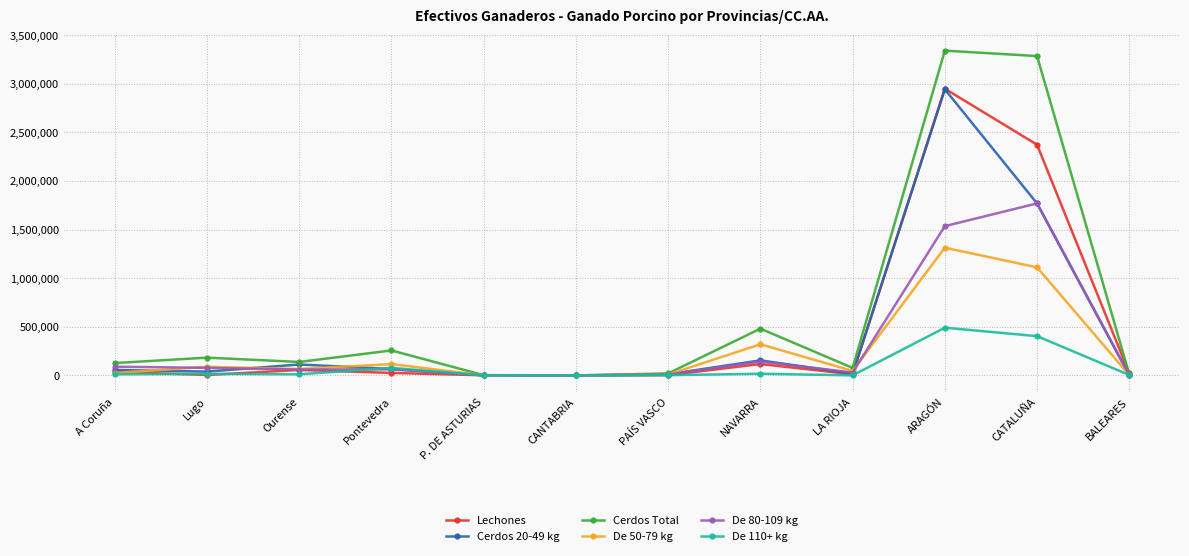

What is the label of the 11th point from the right?

Lugo